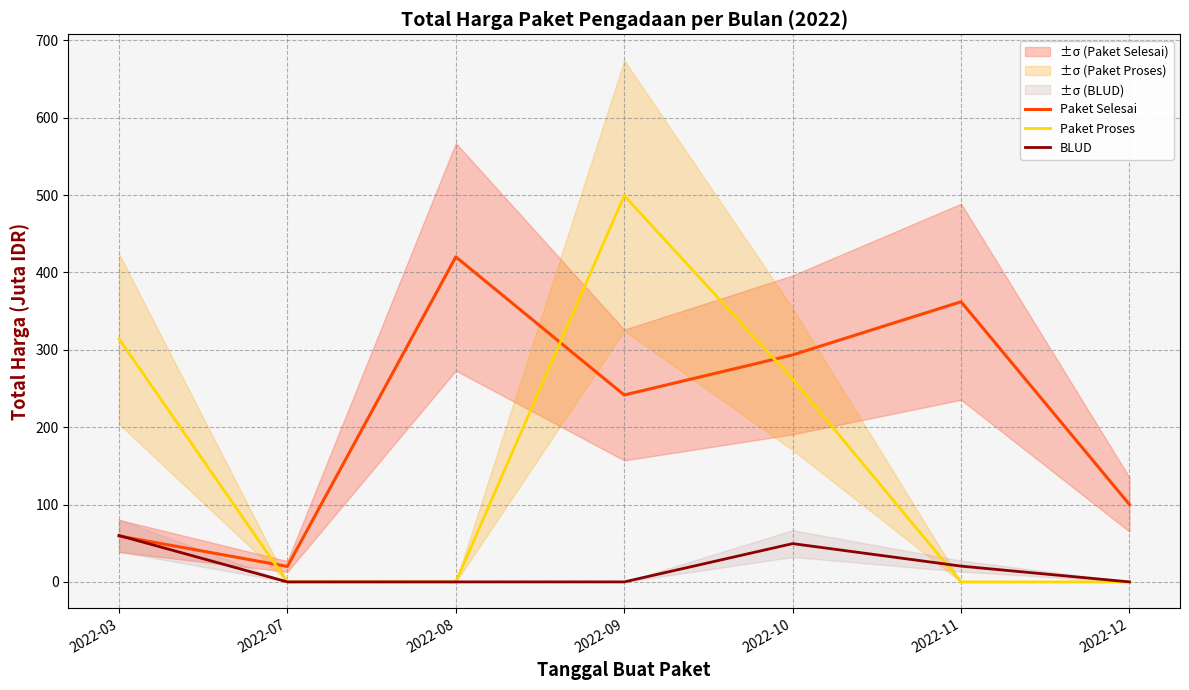

Which series ends up on top after the final intersection of Paket Proses and BLUD?

BLUD